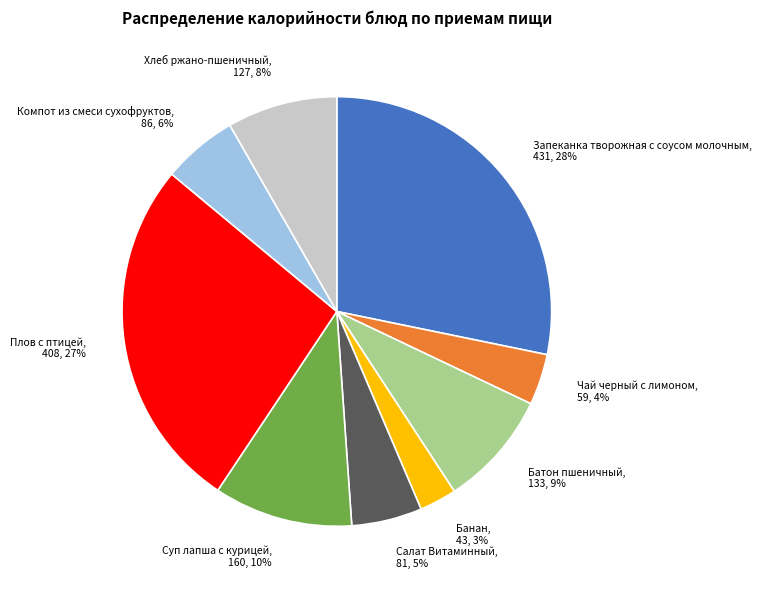

Which category has the biggest portion of the pie?

Запеканка творожная с соусом молочным